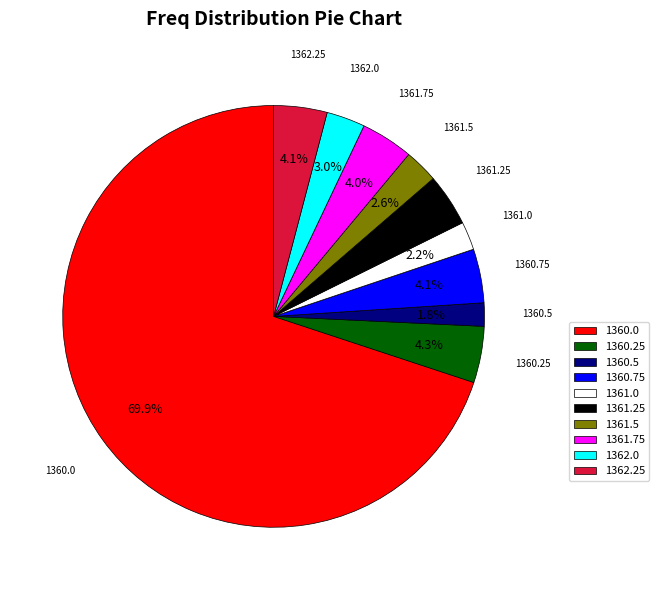

To the nearest percent, what is the difference between the largest and smallest slice percentages?

68%